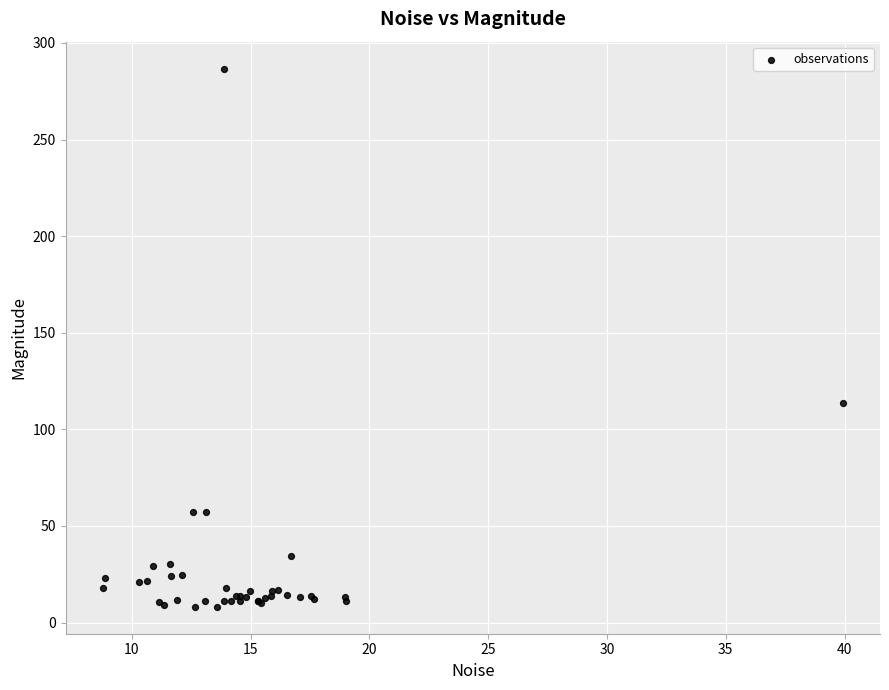

What Y value in the scatter plot is closest to 147?

113.6